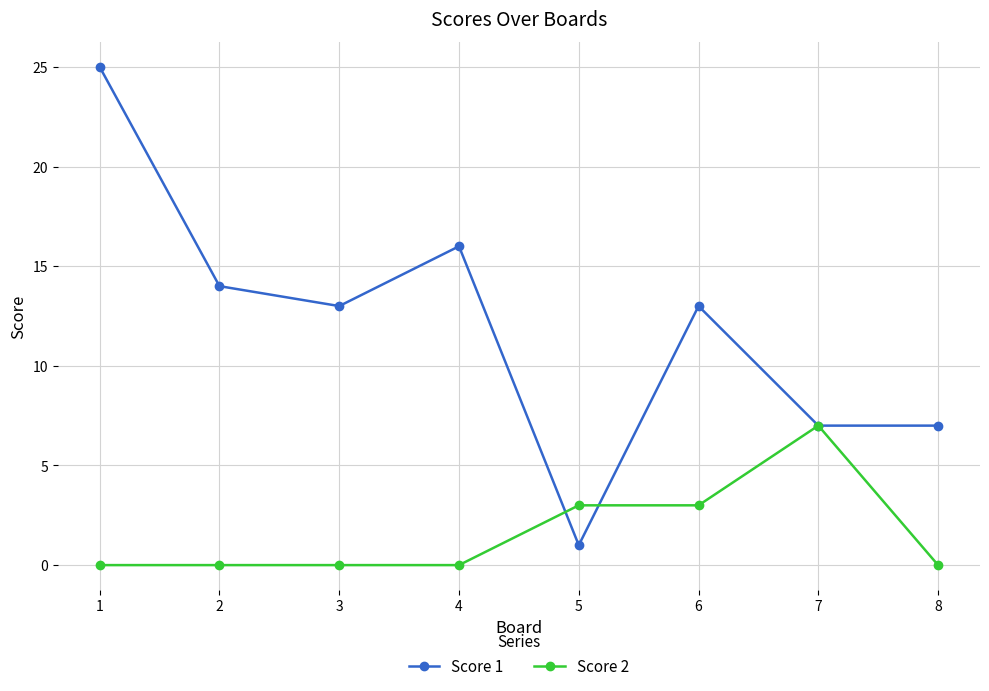

What is the average value of the Score 1 series?

12